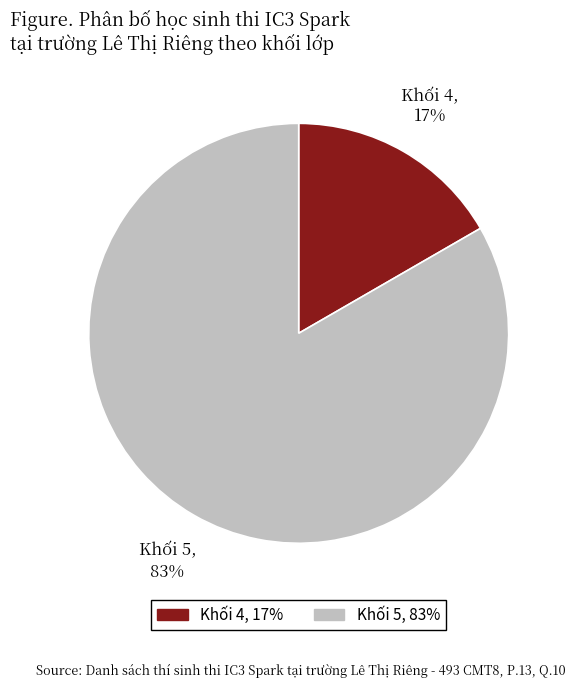

How many slices are in this pie chart?

2